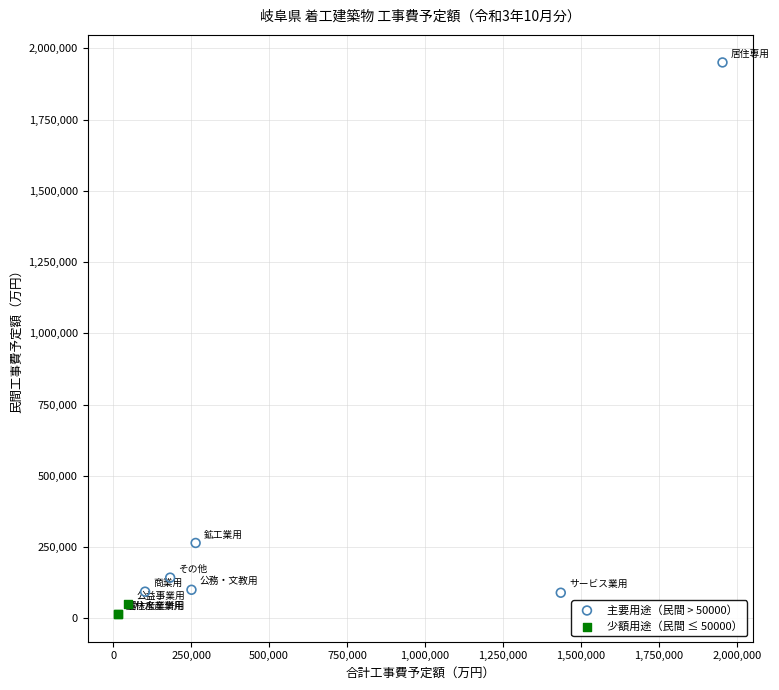

Which series reaches the maximum Y coordinate?

主要用途（民間 > 50000）